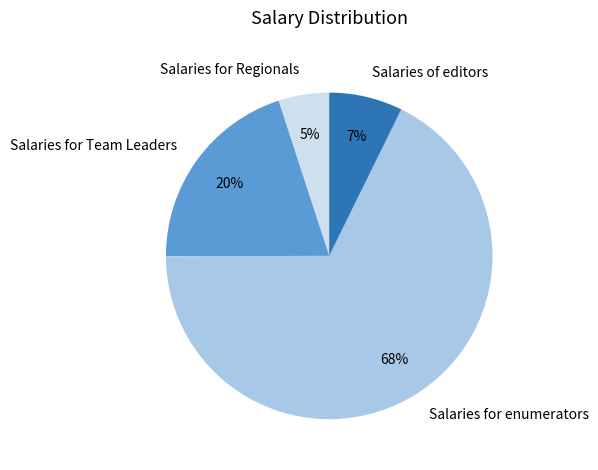

Does Salaries for enumerators represent more than half of the total?

Yes